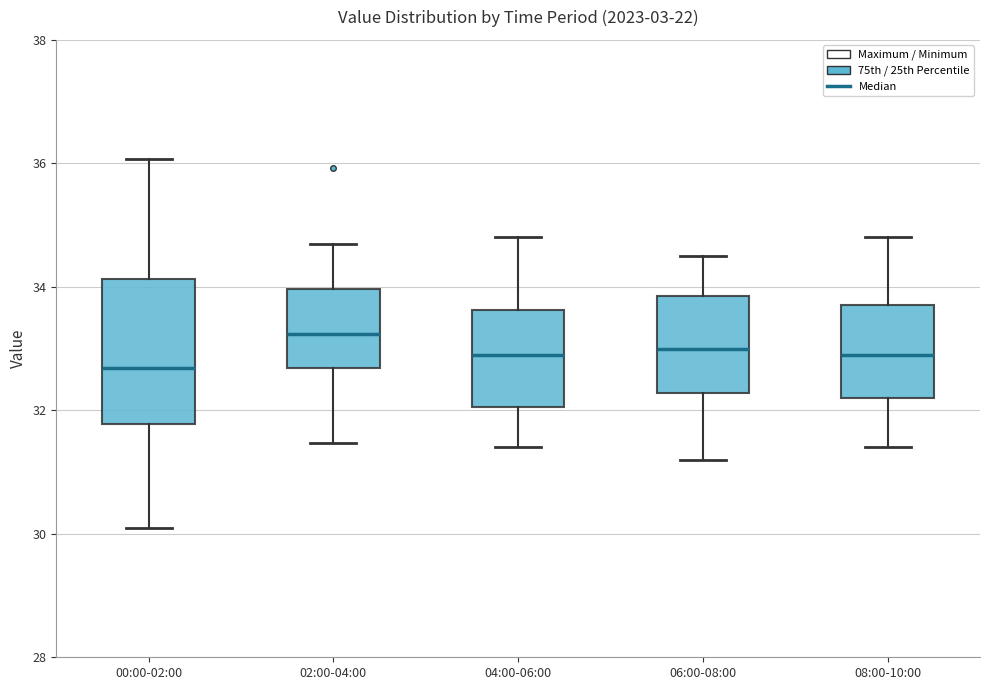

Reading left to right, read every box against the y-axis: the position of its median line, the range the box covers, and the ends of its whiskers. The values are not printed on the chart, so give them approximately, as read against the axis.

00:00-02:00: median 32.6, box 31.8 to 34.2, whiskers 30.2 to 36.0
02:00-04:00: median 33.2, box 32.6 to 34.0, whiskers 31.4 to 34.8
04:00-06:00: median 33.0, box 32.0 to 33.6, whiskers 31.4 to 34.8
06:00-08:00: median 33.0, box 32.2 to 33.8, whiskers 31.2 to 34.6
08:00-10:00: median 33.0, box 32.2 to 33.8, whiskers 31.4 to 34.8